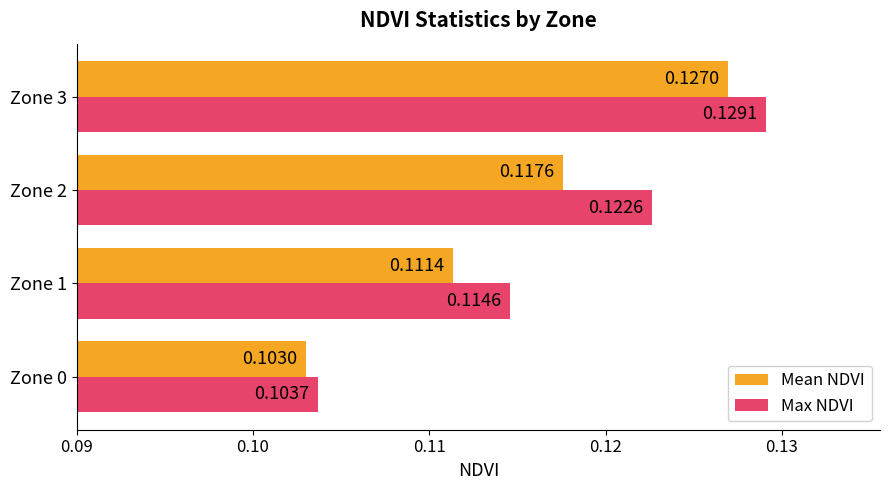

What are all the series names shown in the legend?

Mean NDVI, Max NDVI